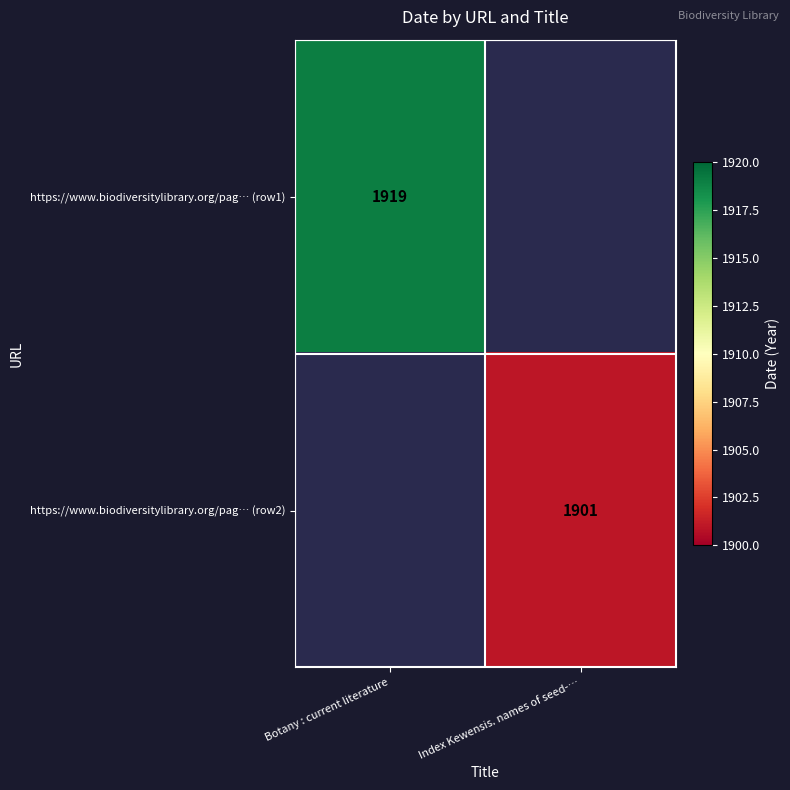

The value of https://www.biodiversitylibrary.org/pag… (row1) at Botany : current literature is 764. True or false?

False